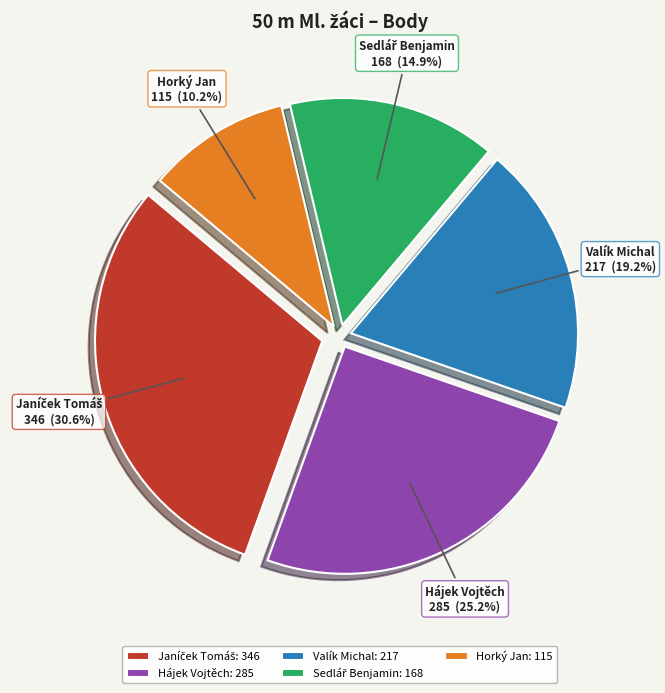

Do Valík Michal and Hájek Vojtěch together represent more than half of the pie?

No